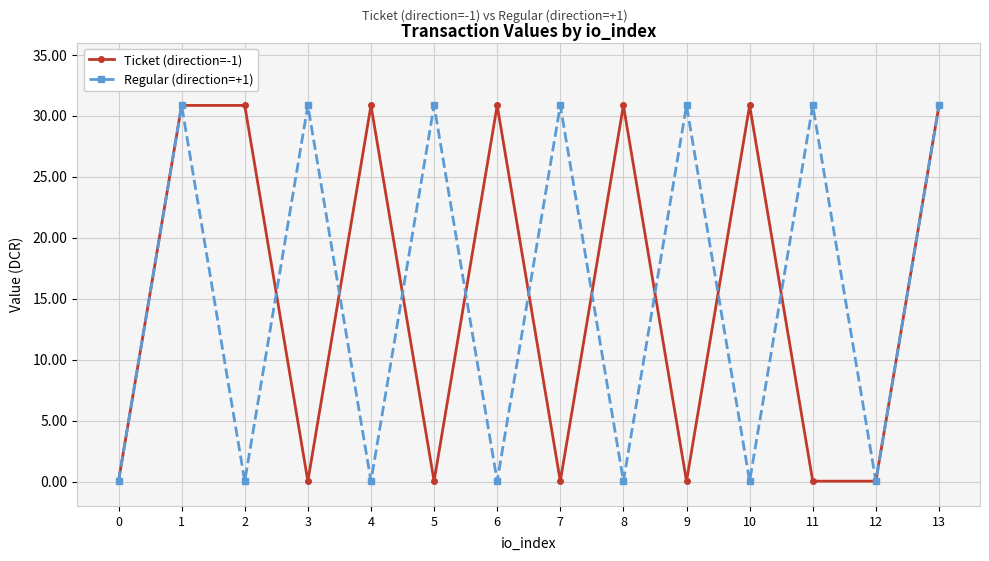

At which category does Ticket (direction=-1) reach its first local valley?

3